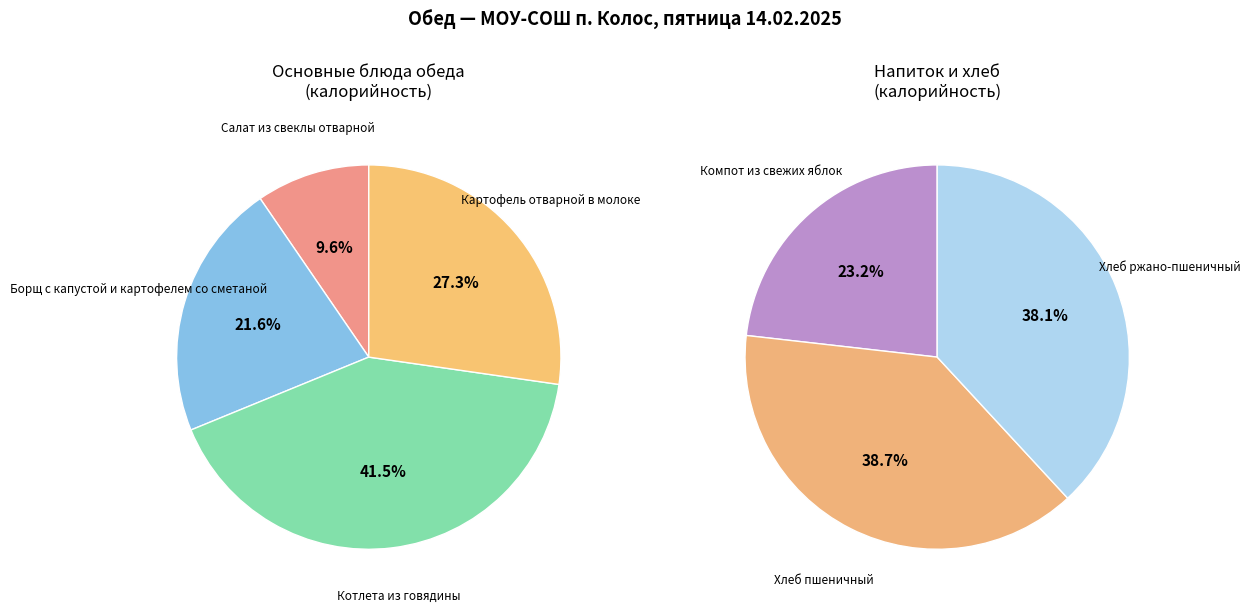

Which category has the smallest portion of the pie?

Компот из свежих яблок